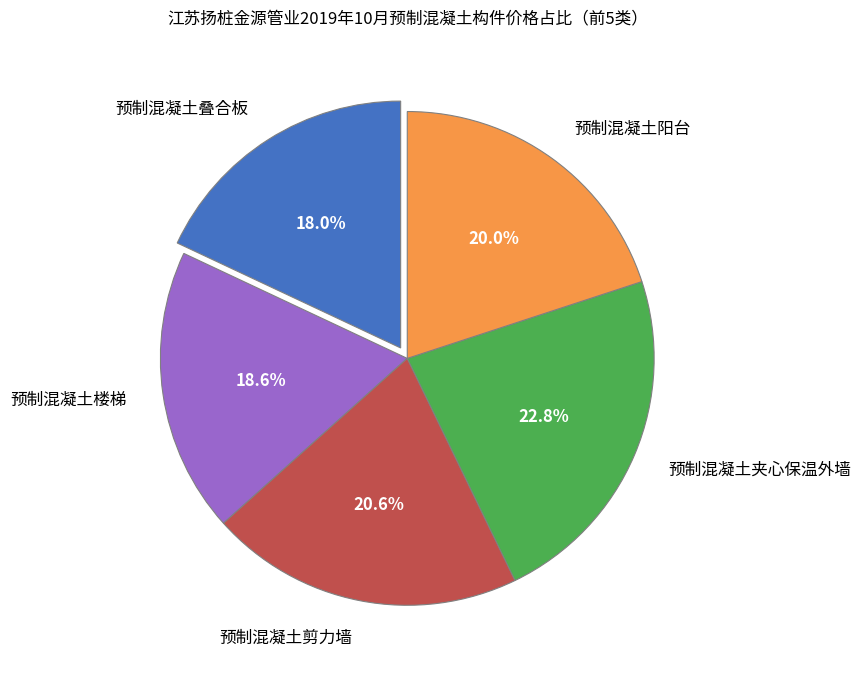

What is the ratio of the value at 预制混凝土夹心保温外墙 to the value at 预制混凝土楼梯?

1.2